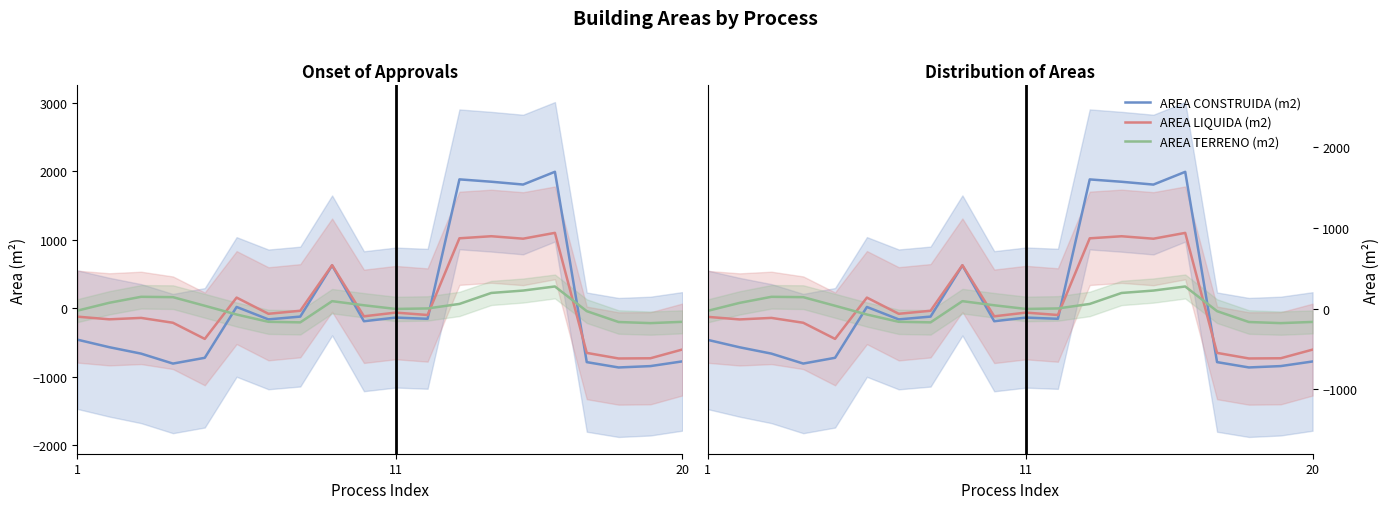

True or false: AREA TERRENO (m2) has more than 2 points higher than both neighbors.

True